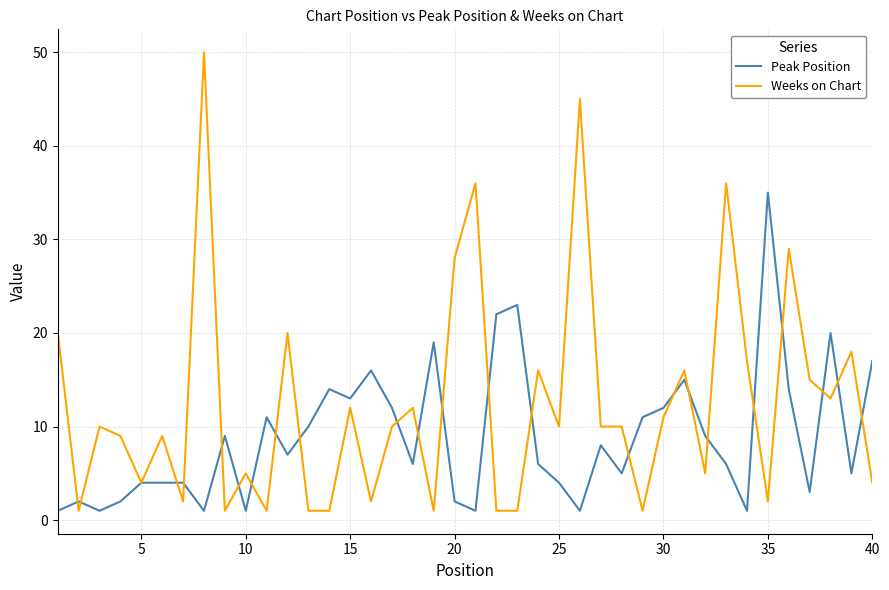

What is the difference between the maximum and minimum values in the Weeks on Chart series?

49